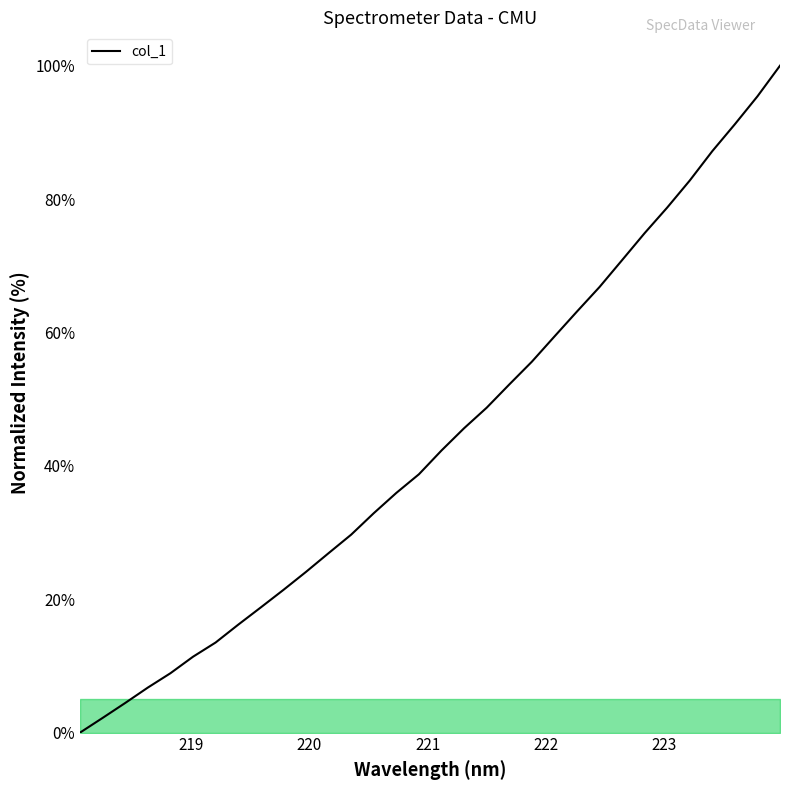

Reading left to right, what are all the values shown in this chart?

0.0	2.2	4.4	6.8	8.9	11.4	13.5	16.2	18.8	21.4	24.1	26.9	29.7	32.9	35.9	38.7	42.3	45.6	48.7	52.2	55.6	59.4	63.1	66.8	70.8	74.9	78.7	82.8	87.2	91.2	95.4	100.0